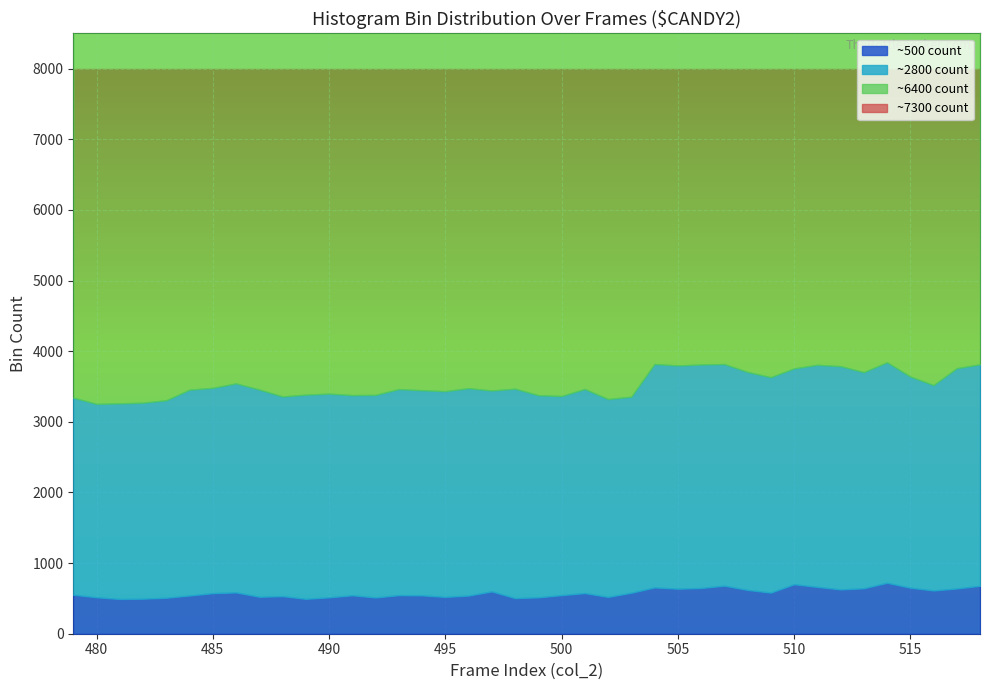

At which category is the sum across all series the highest?

483